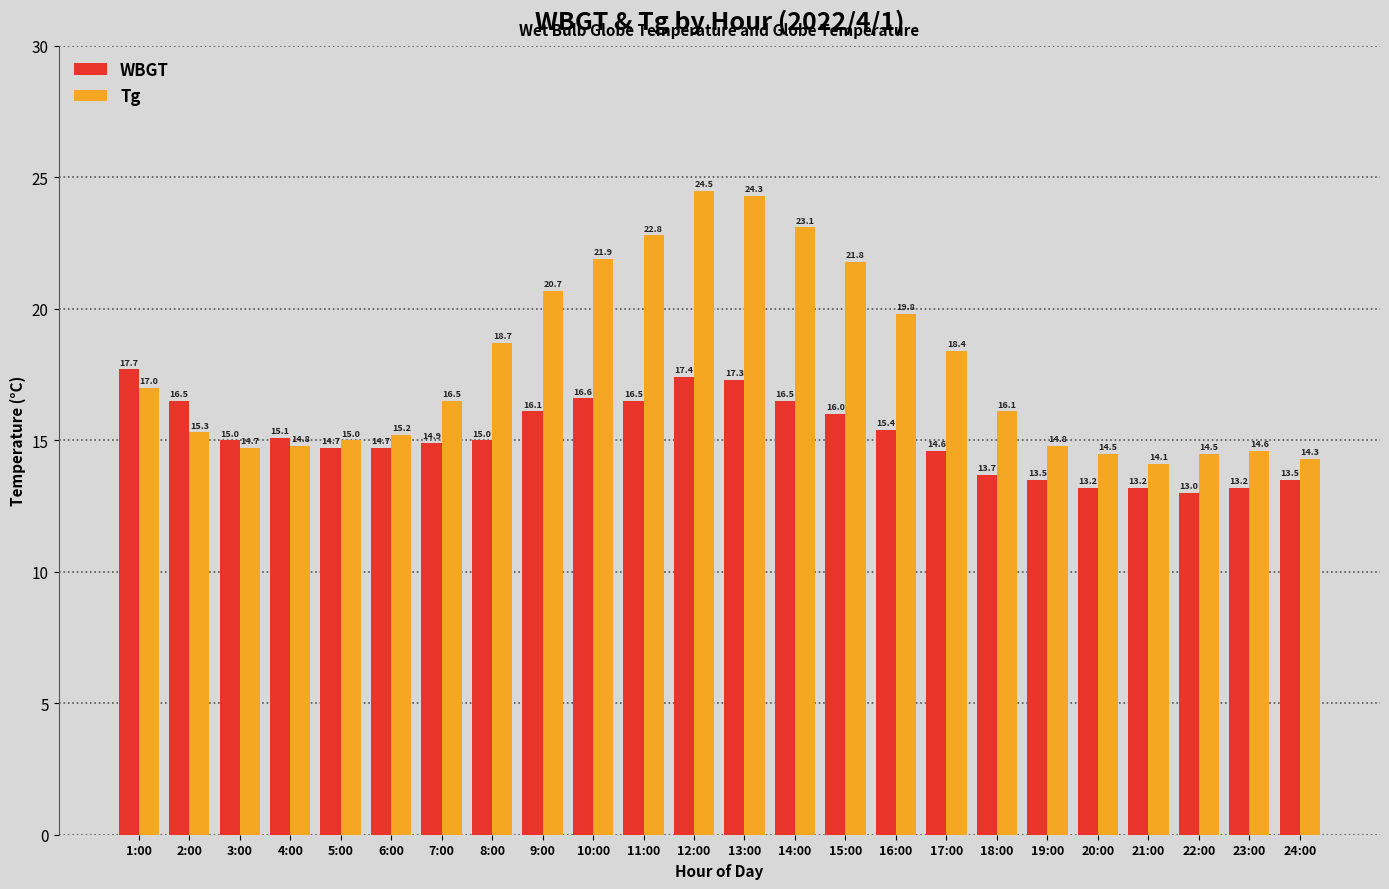

What is the smallest value displayed?

13.0